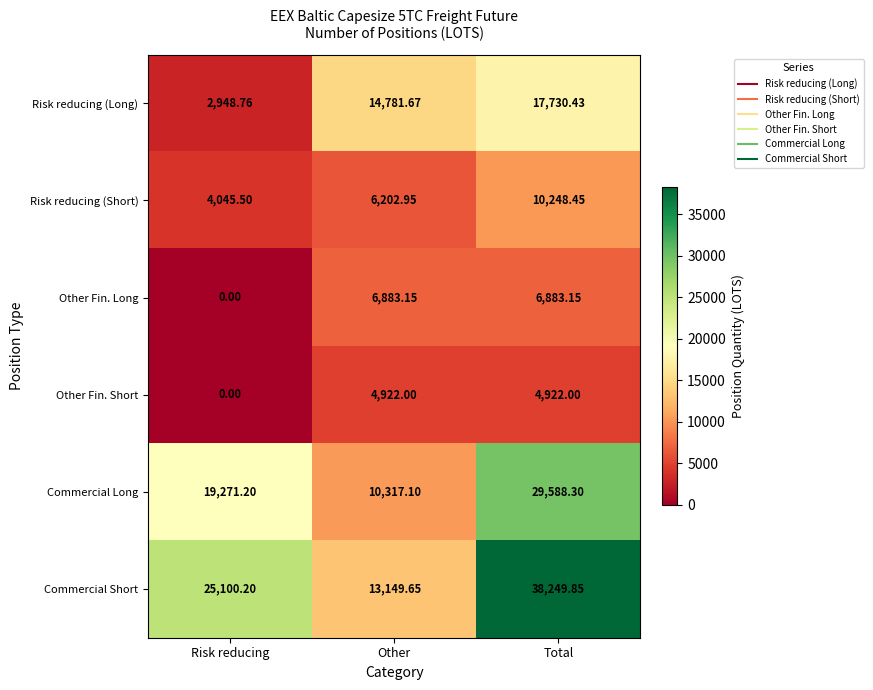

Where is Other Fin. Short nearest to the value 2461?

Risk reducing